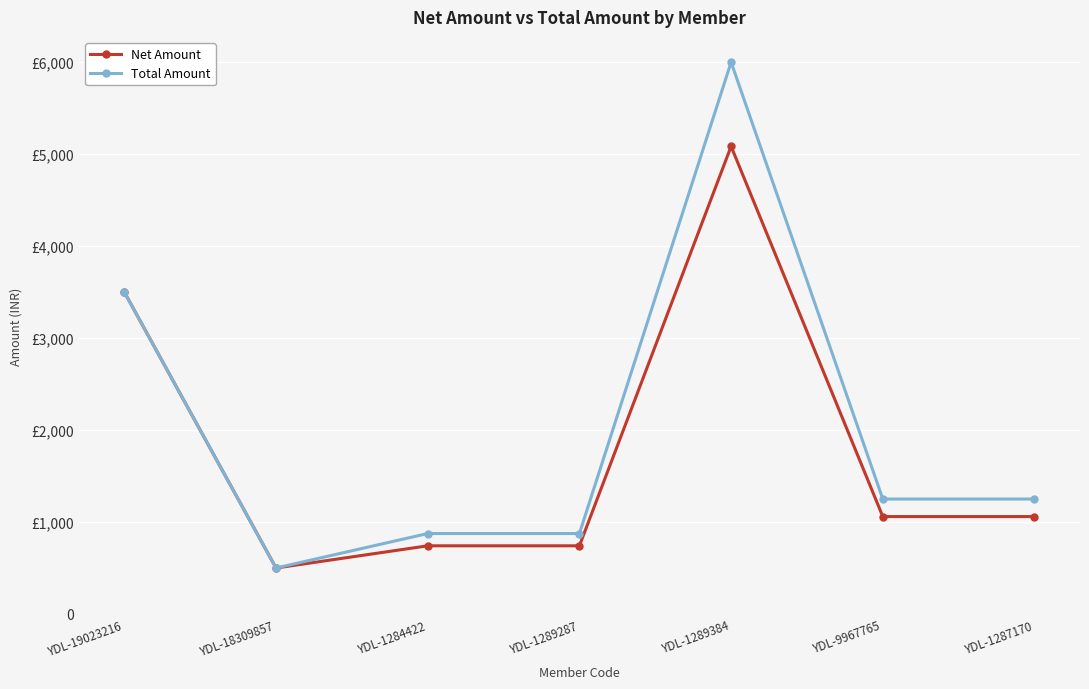

Does the chart display data point markers on the line(s)?

Yes